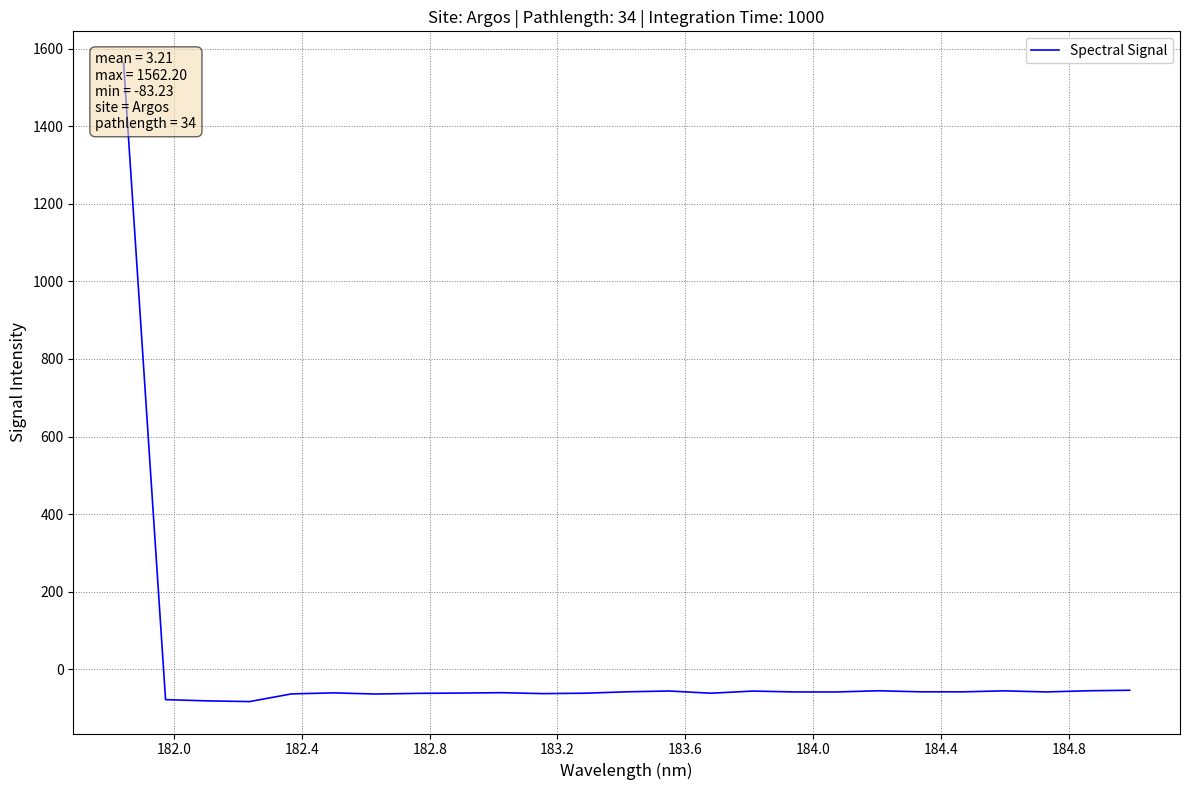

What is the difference between the maximum and minimum values?

1645.4